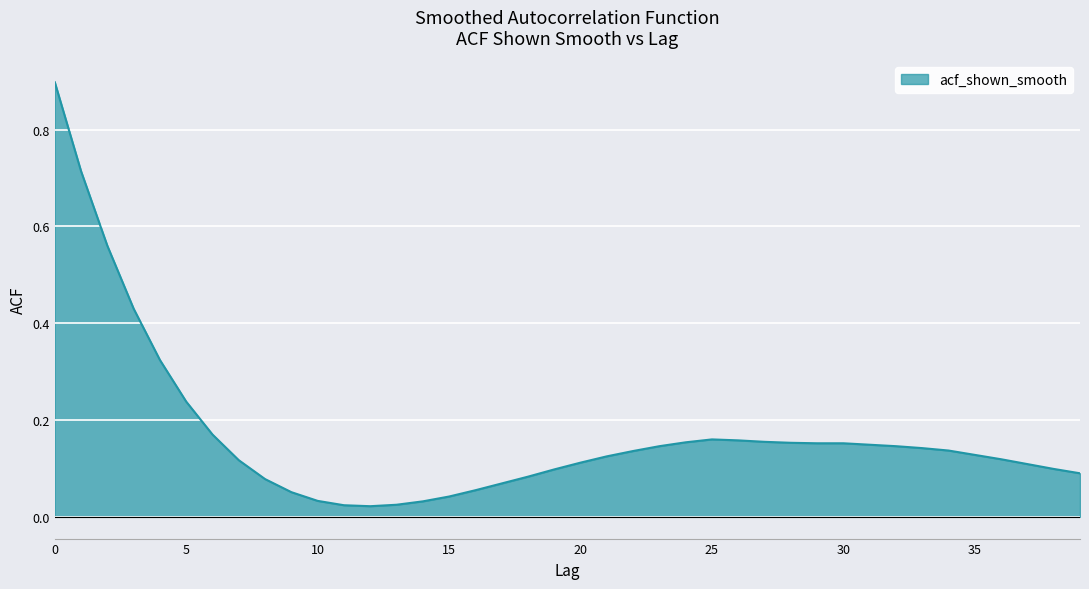

What is the difference between the maximum and minimum values?

0.9